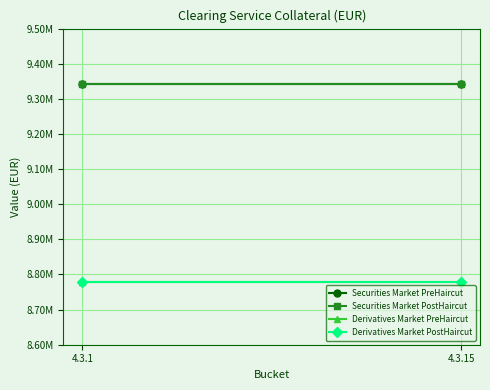

How many categories are shown in the chart?

2